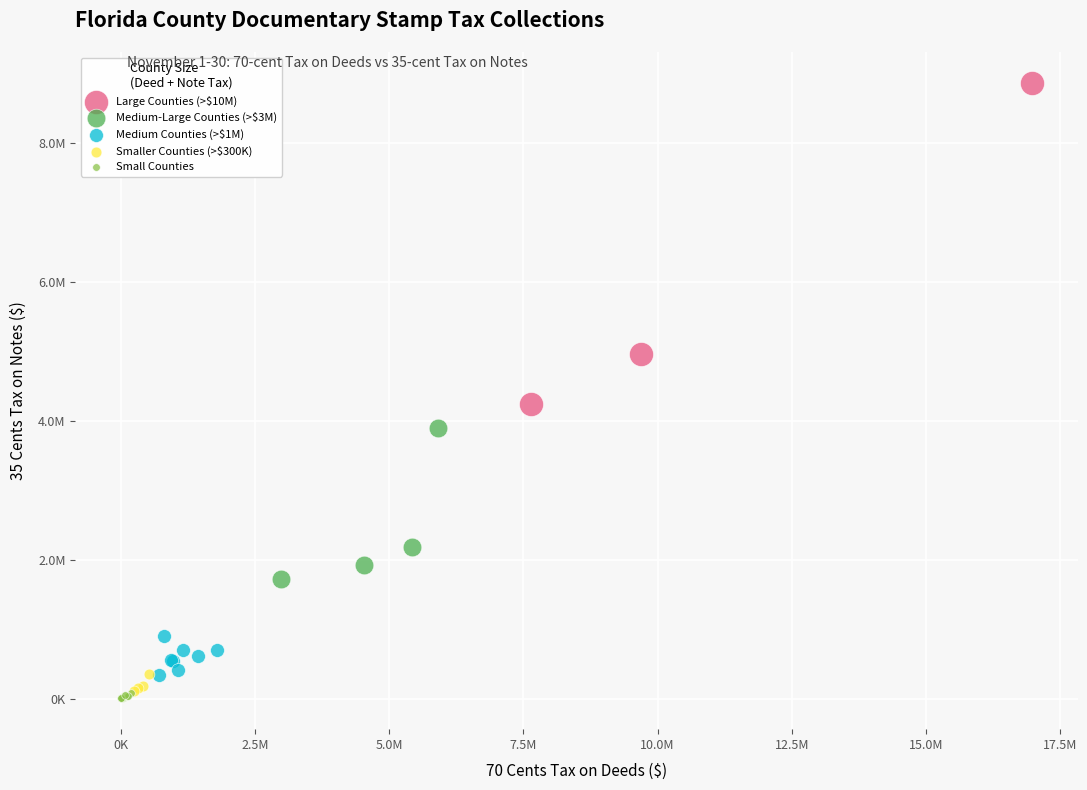

Which series reaches the maximum Y coordinate?

Large Counties (>$10M)